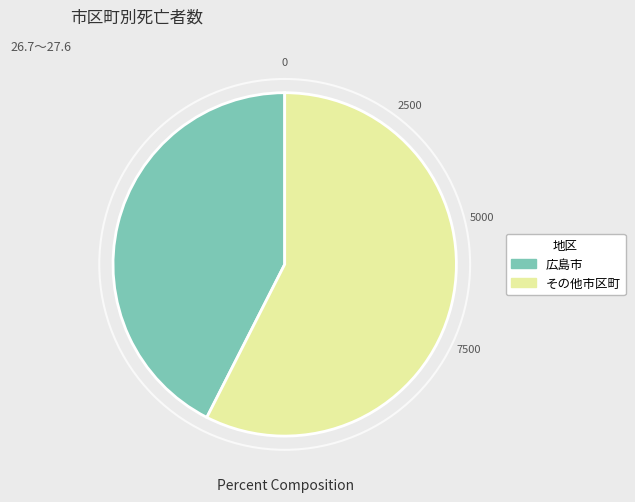

Count the number of slices in the pie.

2